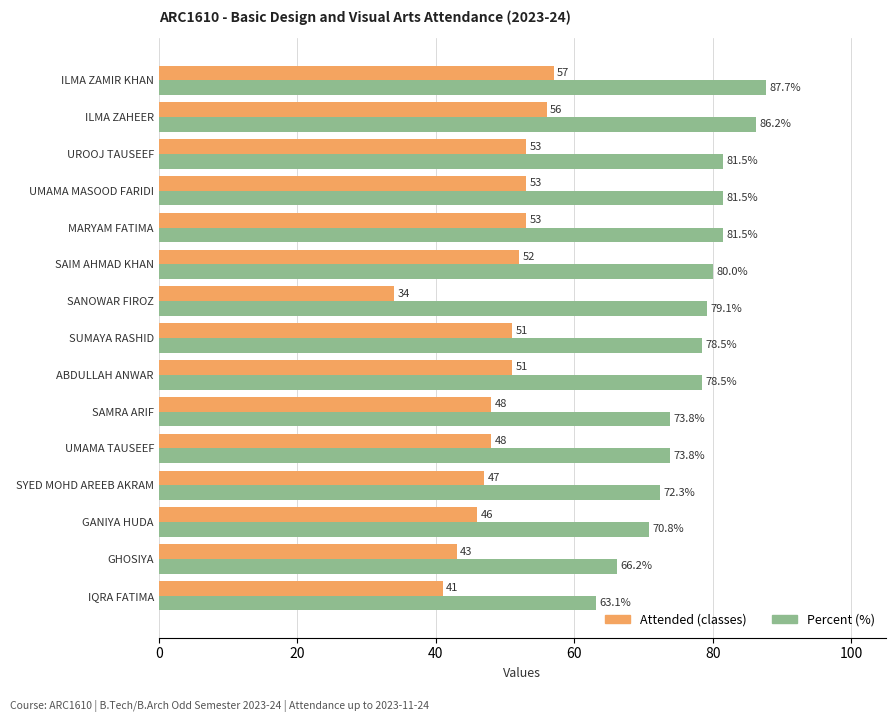

At which category is the sum across all series the highest?

ILMA ZAMIR KHAN